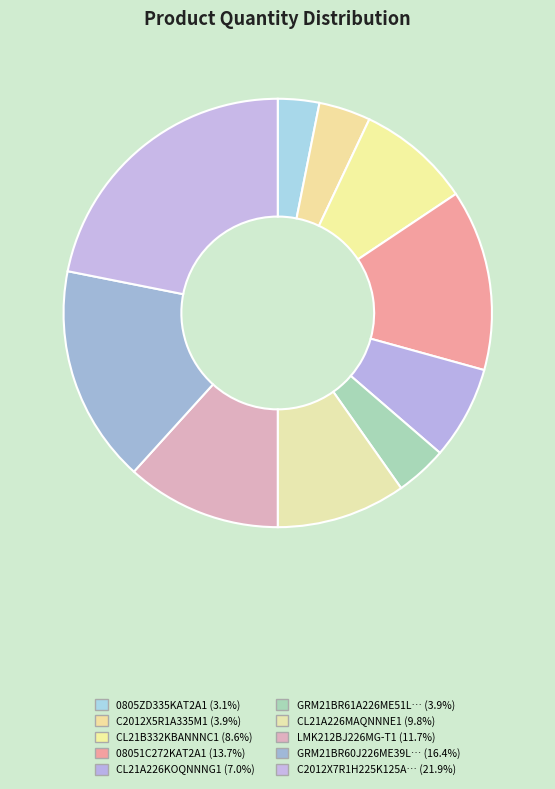

How many segments does this pie chart have?

10